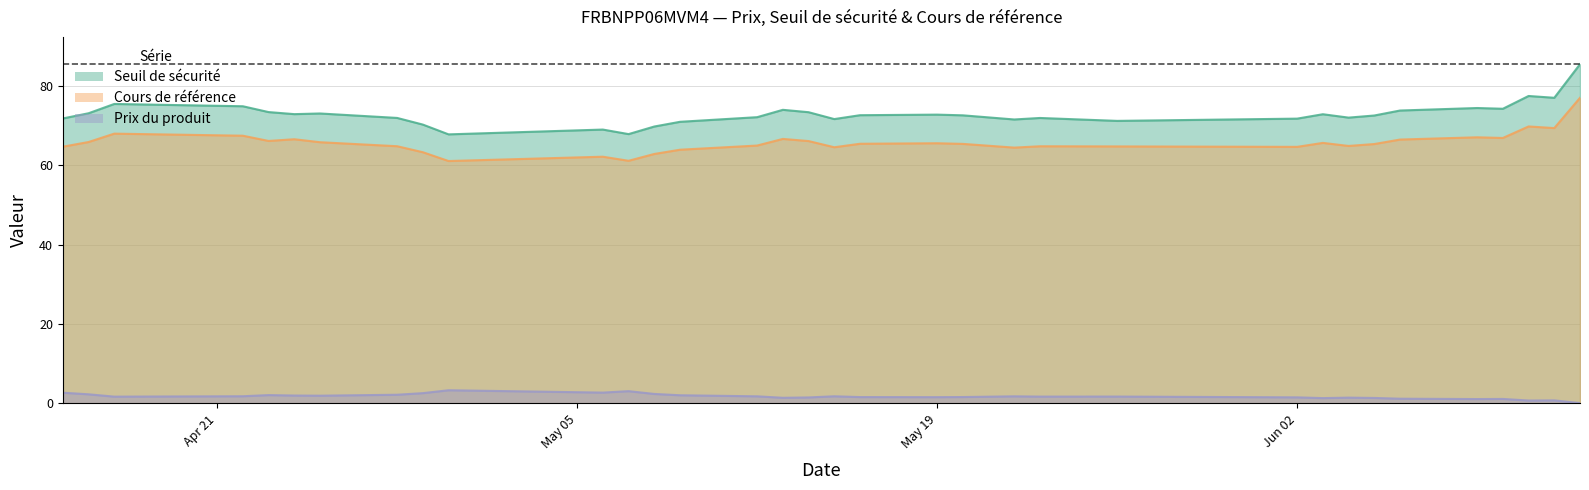

Rank the series by their maximum value, from lowest to highest.

Prix du produit, Cours de référence, Seuil de sécurité